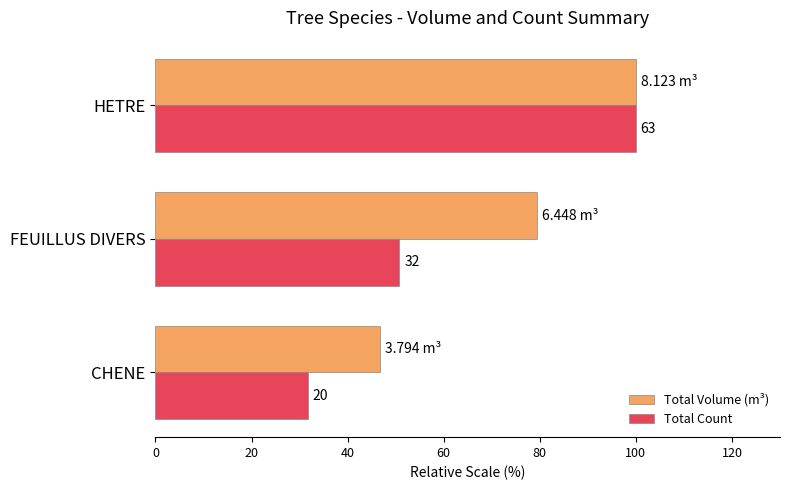

What are all the series names shown in the legend?

Total Volume (m³), Total Count